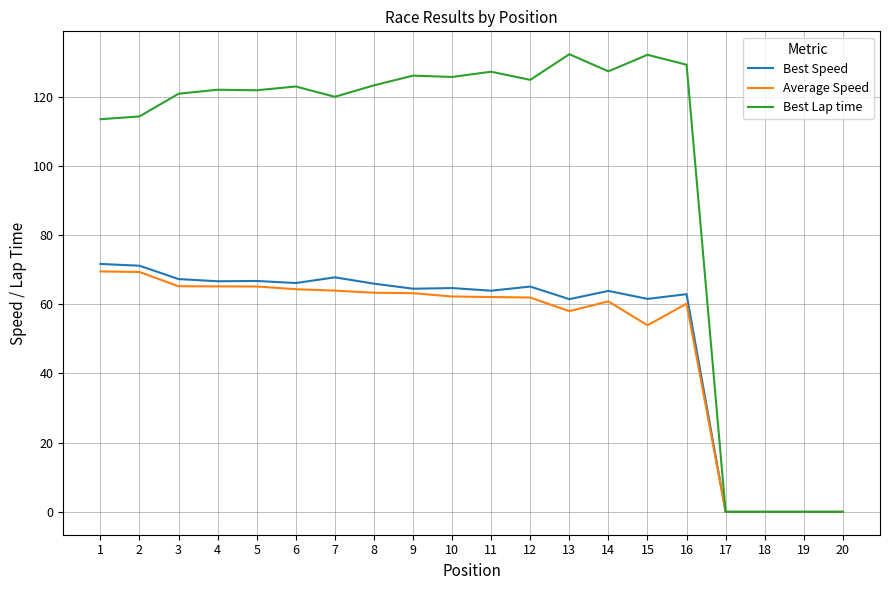

Which series has the largest total across all categories?

Best Lap time